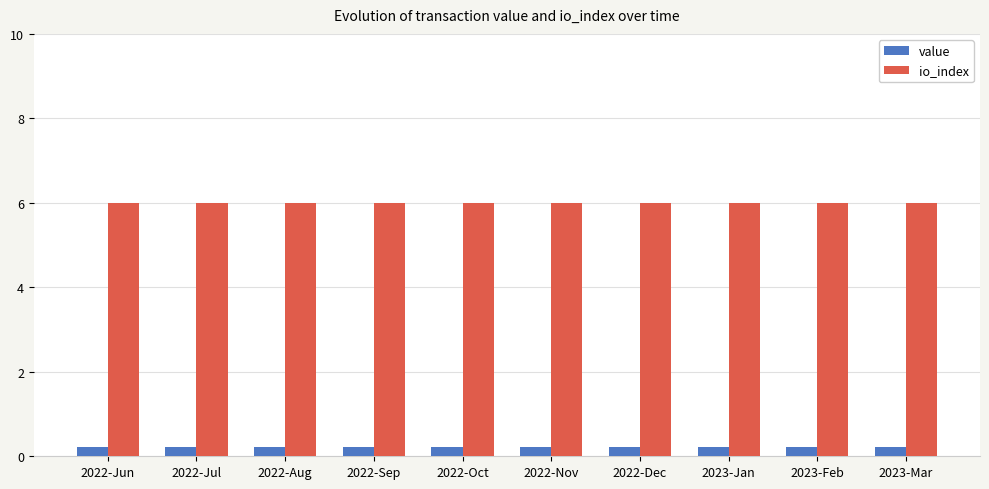

What is the approximate value of value at 2022-Jun?

0.2